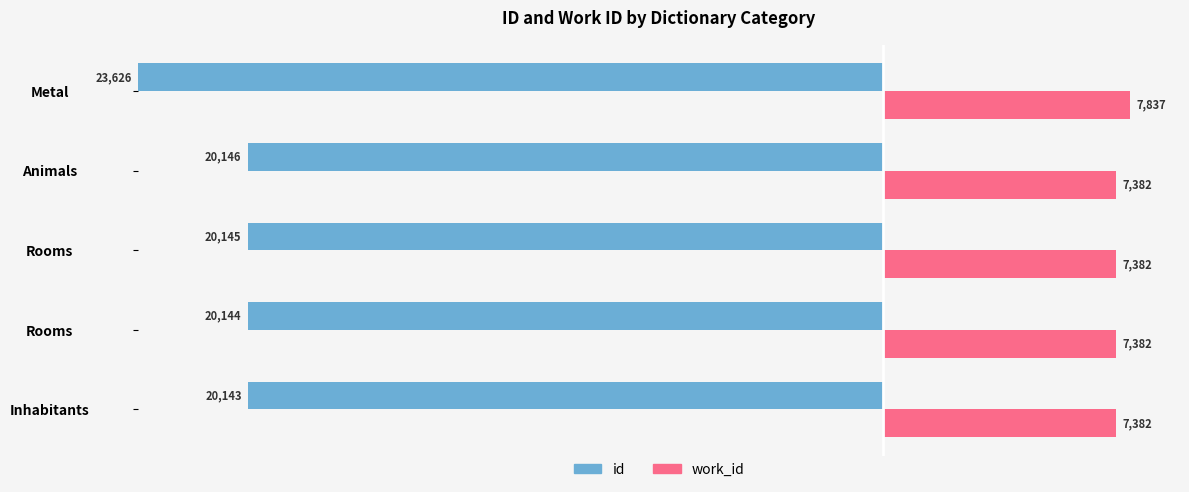

What is the sum of all id values?

104204